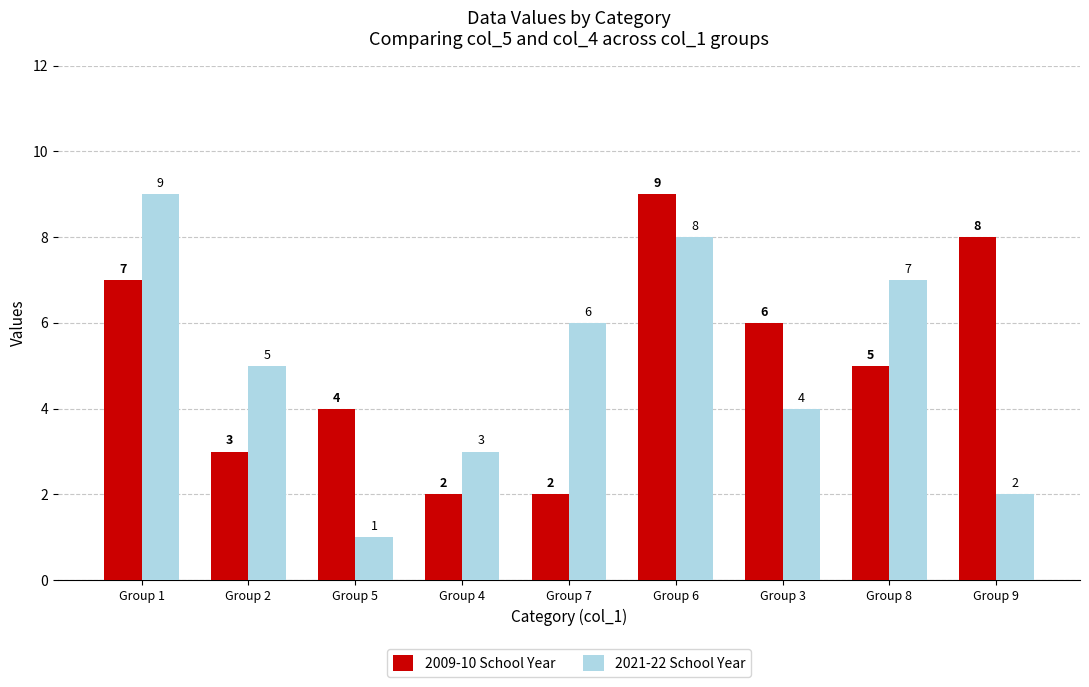

What is the value of the 2009-10 School Year bar at the 9th from the left?

8